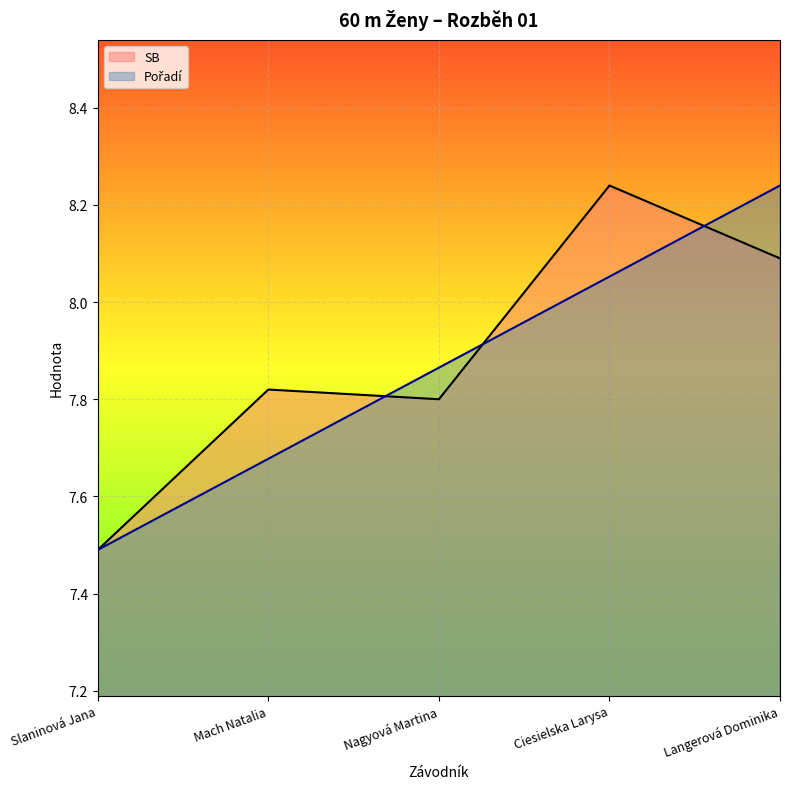

At how many categories does at least one series exceed 8?

2